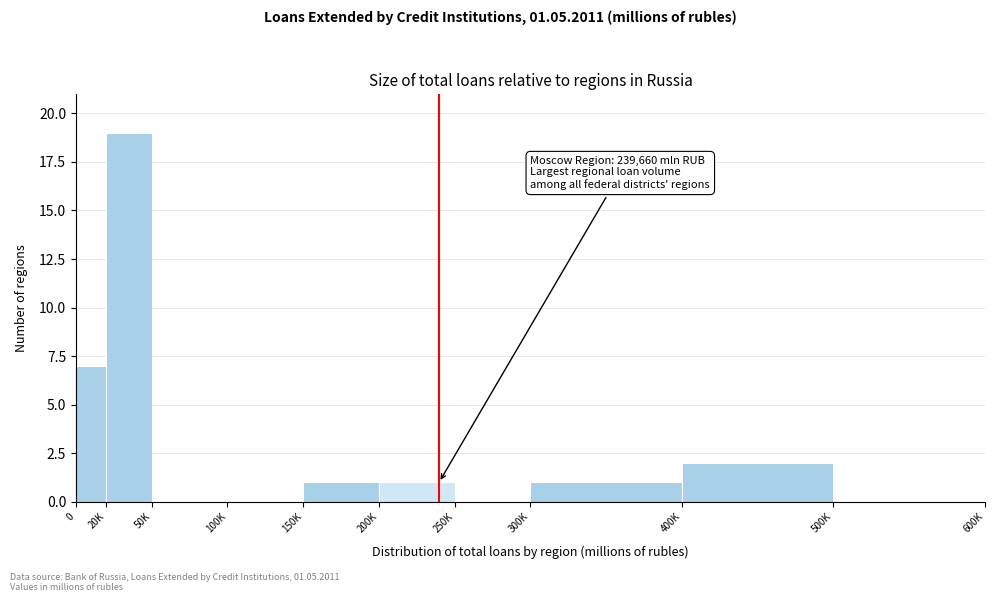

Reading left to right, what are all the values shown in this chart?

0=7	20K=19	50K=0	100K=0	150K=1	200K=1	250K=0	300K=1	400K=2	500K=0